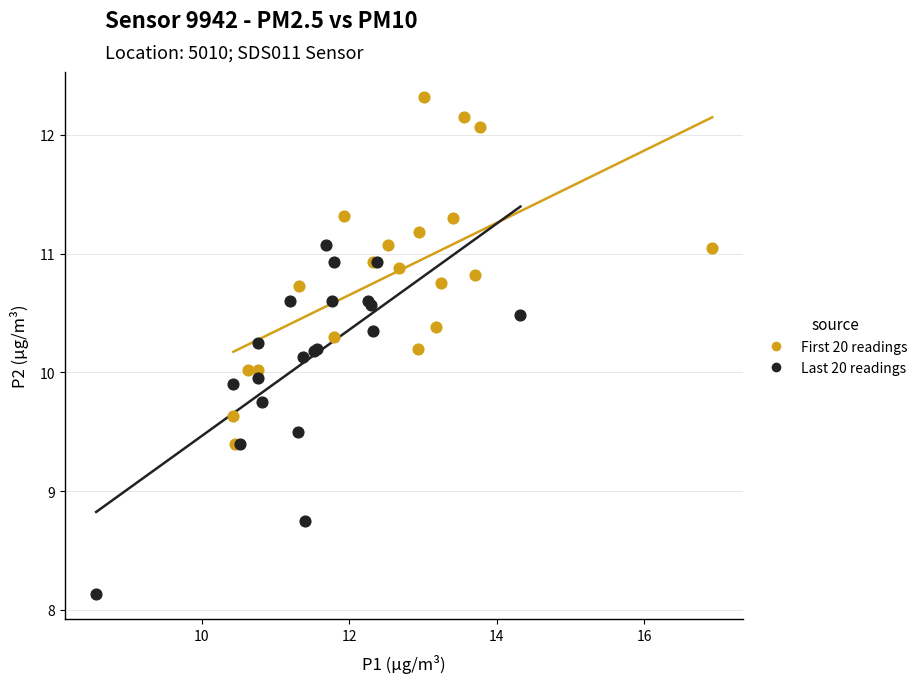

What are all the series names shown in the legend?

First 20 readings, Last 20 readings